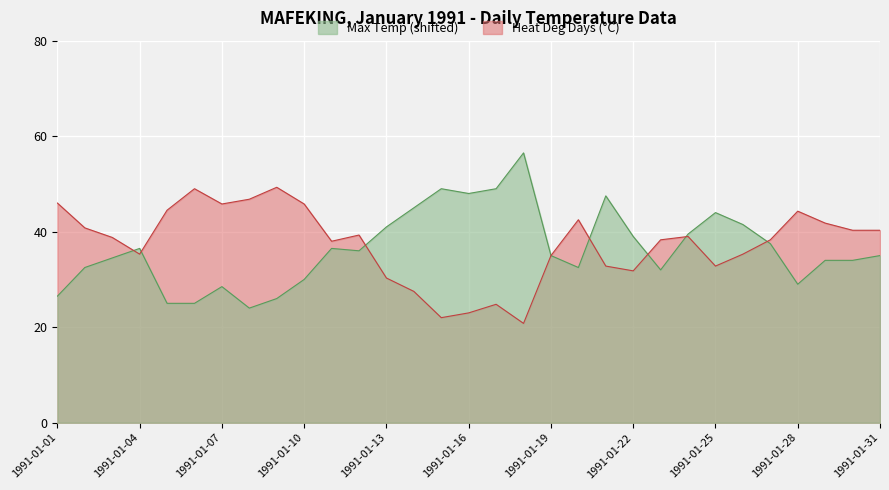

What is the difference between the maximum and minimum values in the Heat Deg Days (°C) series?

28.5